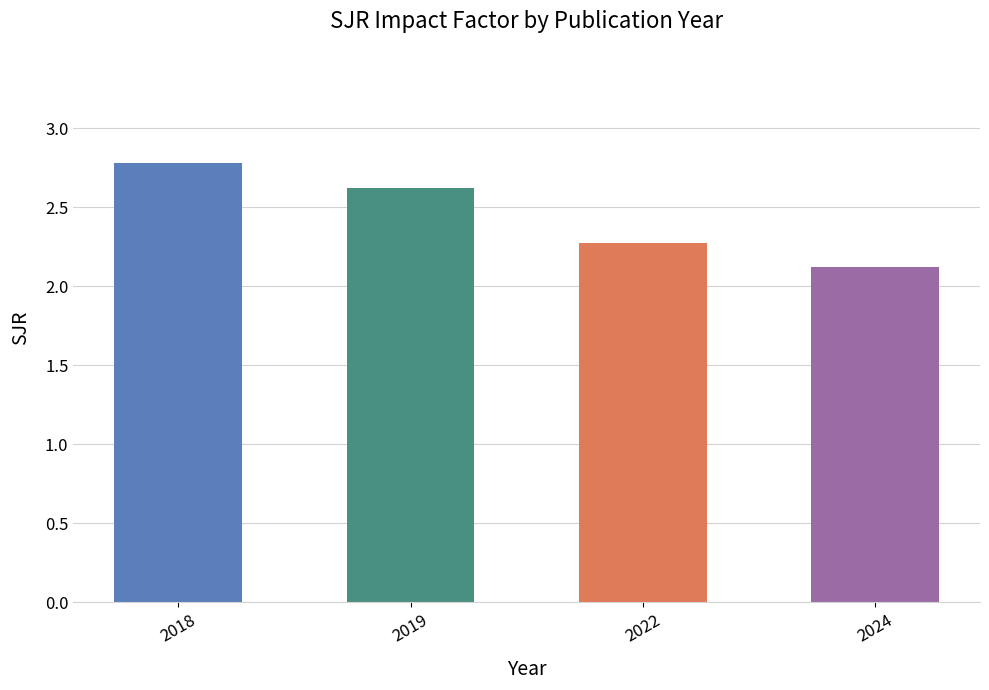

Which category has the highest value across all series?

2018